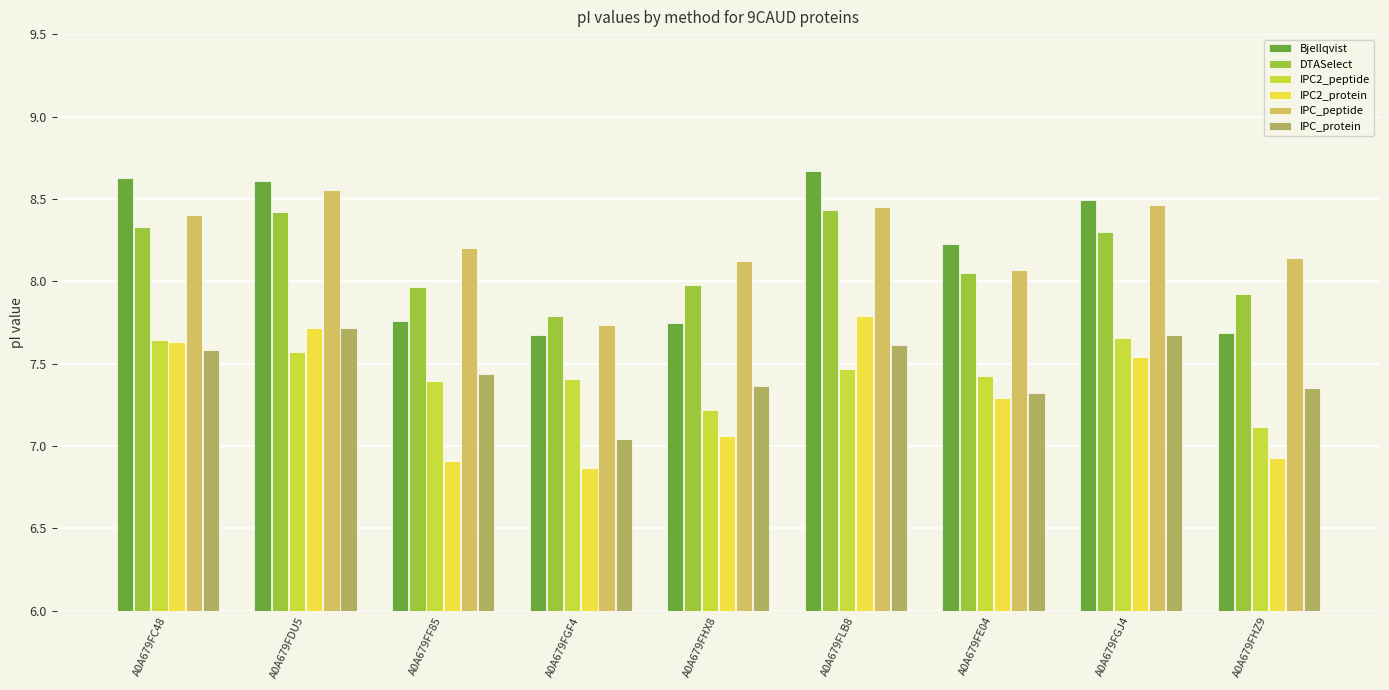

How many series are shown in this chart?

6